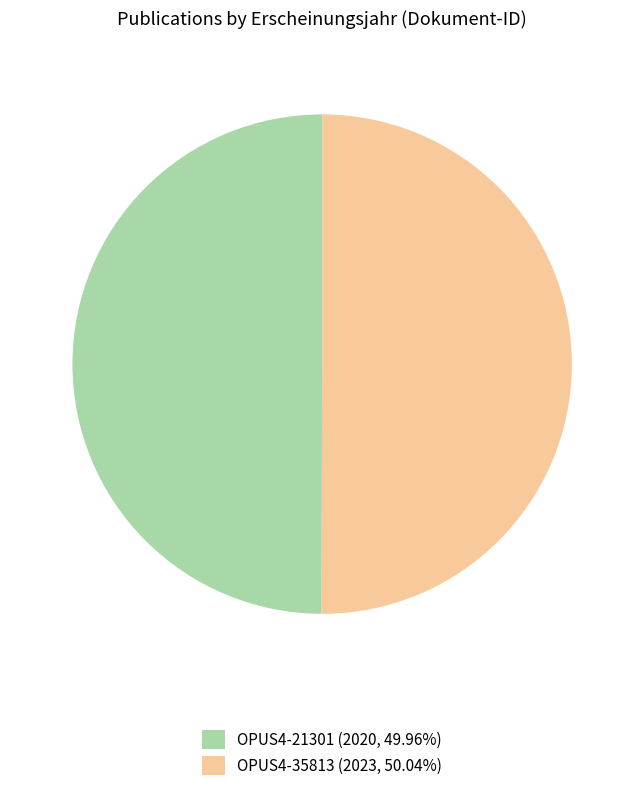

Do OPUS4-21301 (2020, 49.96%) and OPUS4-35813 (2023, 50.04%) together represent more than half of the pie?

Yes